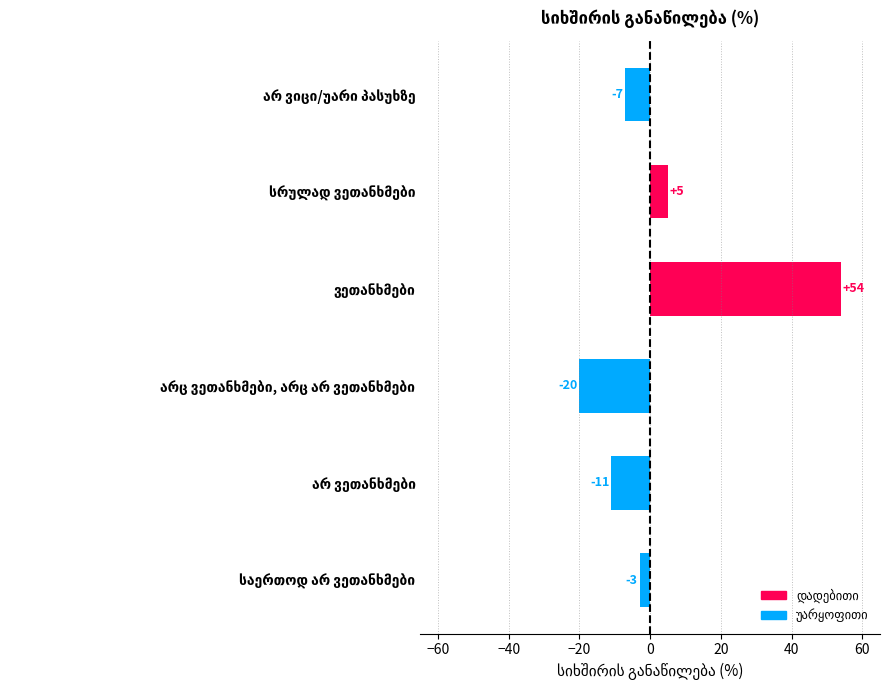

How many positive values are there?

2